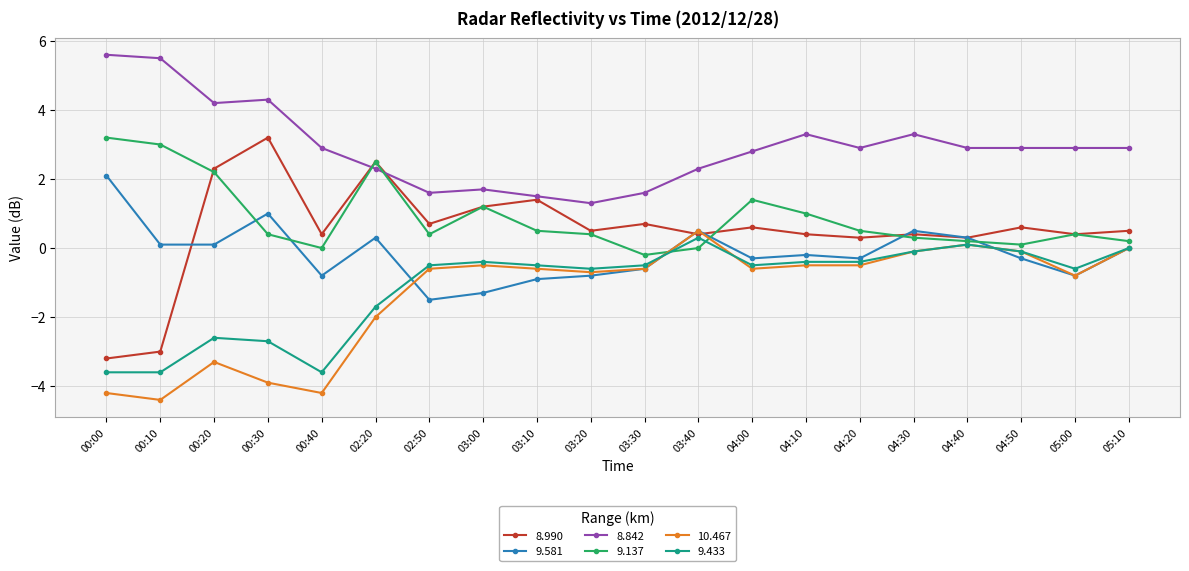

The value of 9.433 at 04:00 is -0.5. True or false?

True